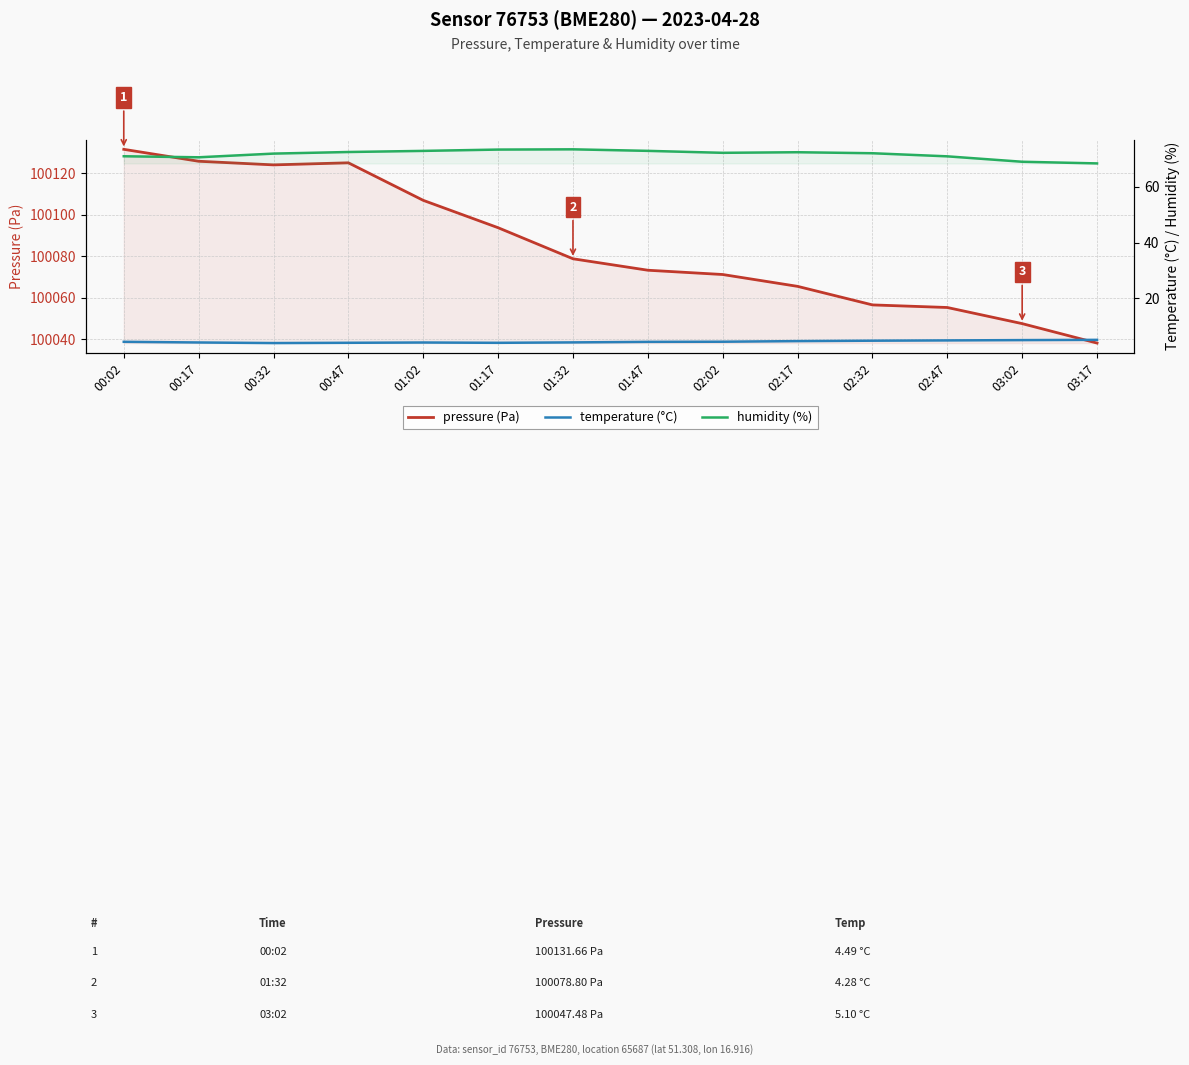

Count the number of data series in this chart.

3